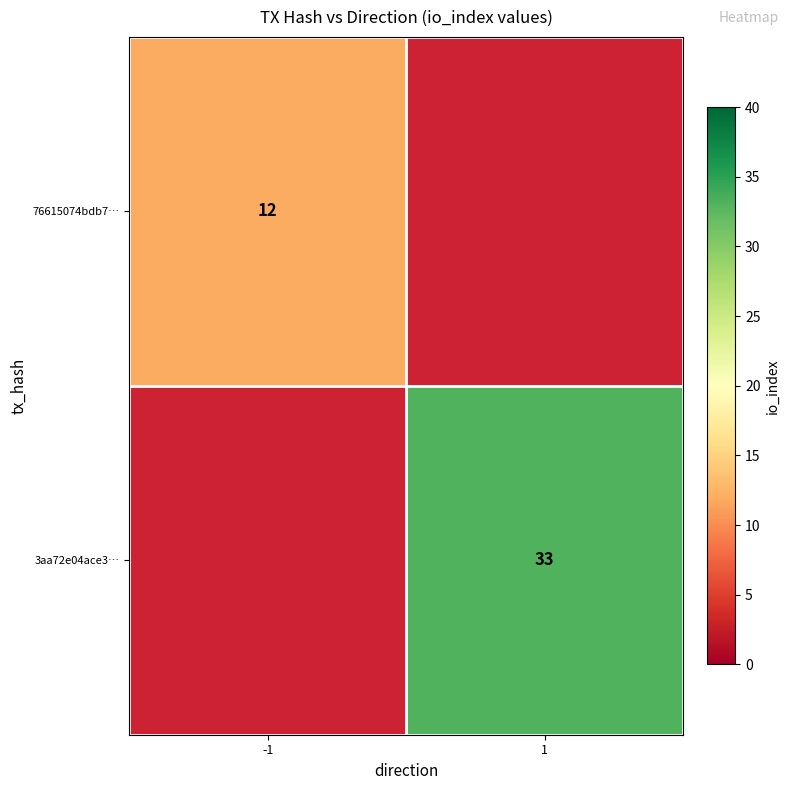

Is it true that 76615074bdb7… equals 12 at -1?

True